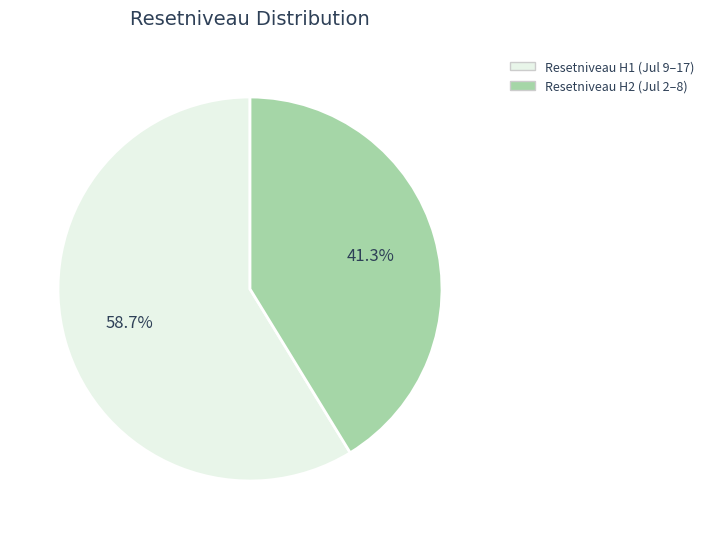

Is there a majority slice in this chart?

Yes